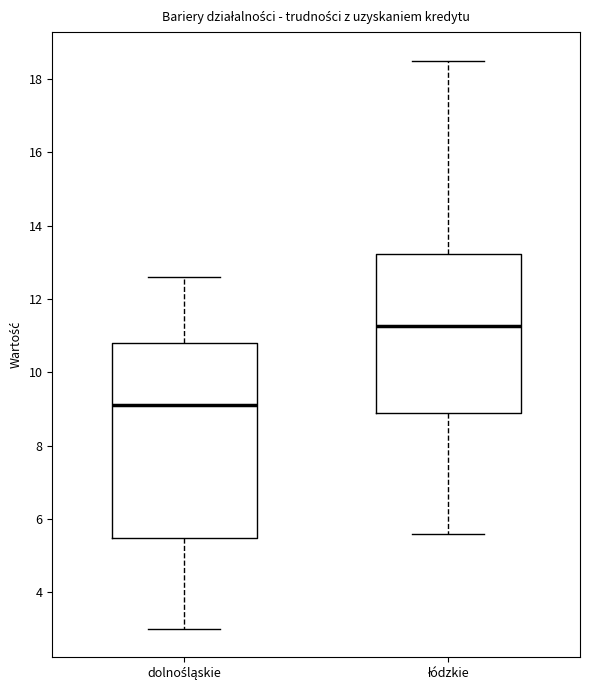

Reading left to right, transcribe this box plot: for each box, give where its median line is, the range the box spans, and where its two whiskers end, as read against the y-axis. The values are not printed on the chart, so give them approximately, as read against the axis.

dolnośląskie: median 9.2, box 5.4 to 10.8, whiskers 3.0 to 12.6
łódzkie: median 11.2, box 8.8 to 13.2, whiskers 5.6 to 18.6